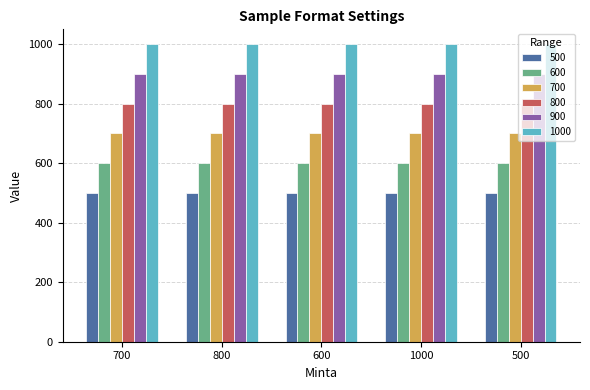

Reading left to right, what are all the values shown in this chart?

500: 500	500	500	500	500
600: 600	600	600	600	600
700: 700	700	700	700	700
800: 800	800	800	800	800
900: 900	900	900	900	900
1000: 1000	1000	1000	1000	1000